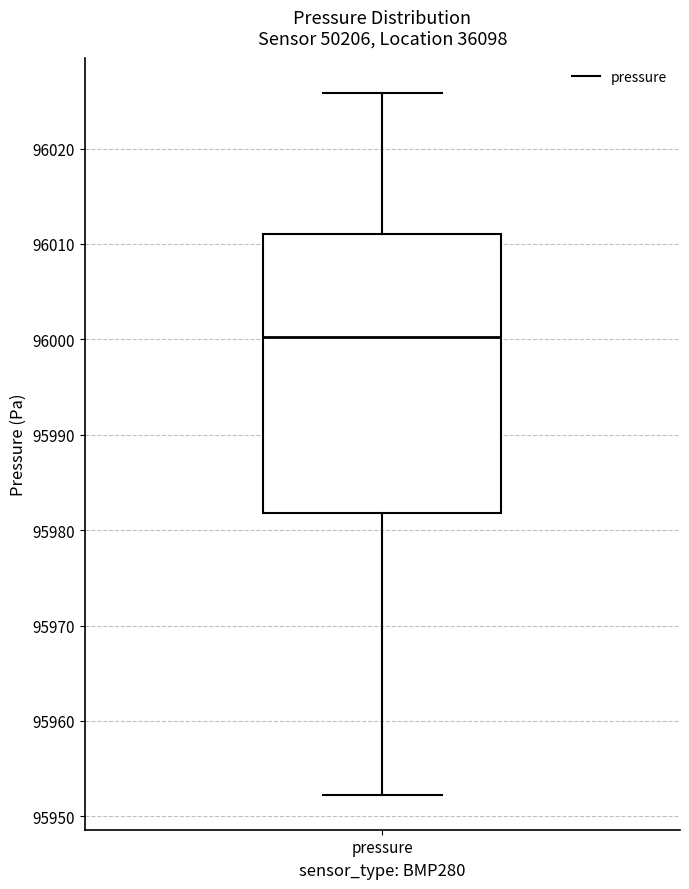

Where is the upper edge of the box for pressure on the y-axis? The values are not printed on the chart, so give them approximately, as read against the axis.

96011